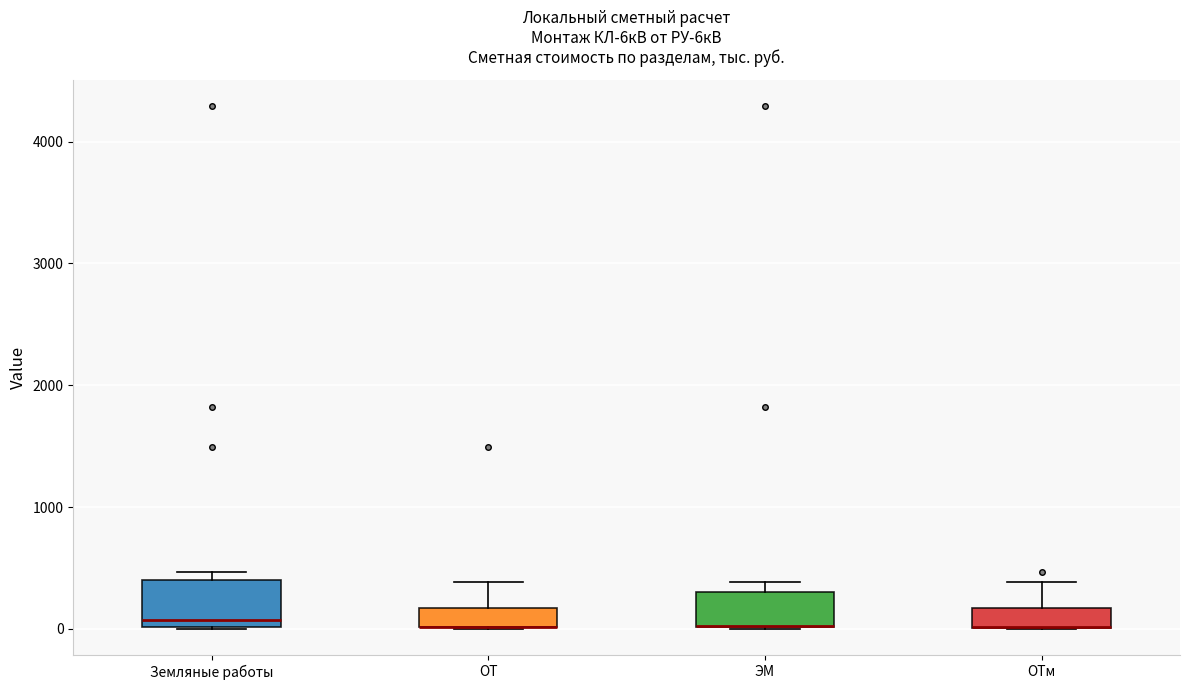

Which box is the tallest, from its lower edge to its upper edge?

Земляные работы